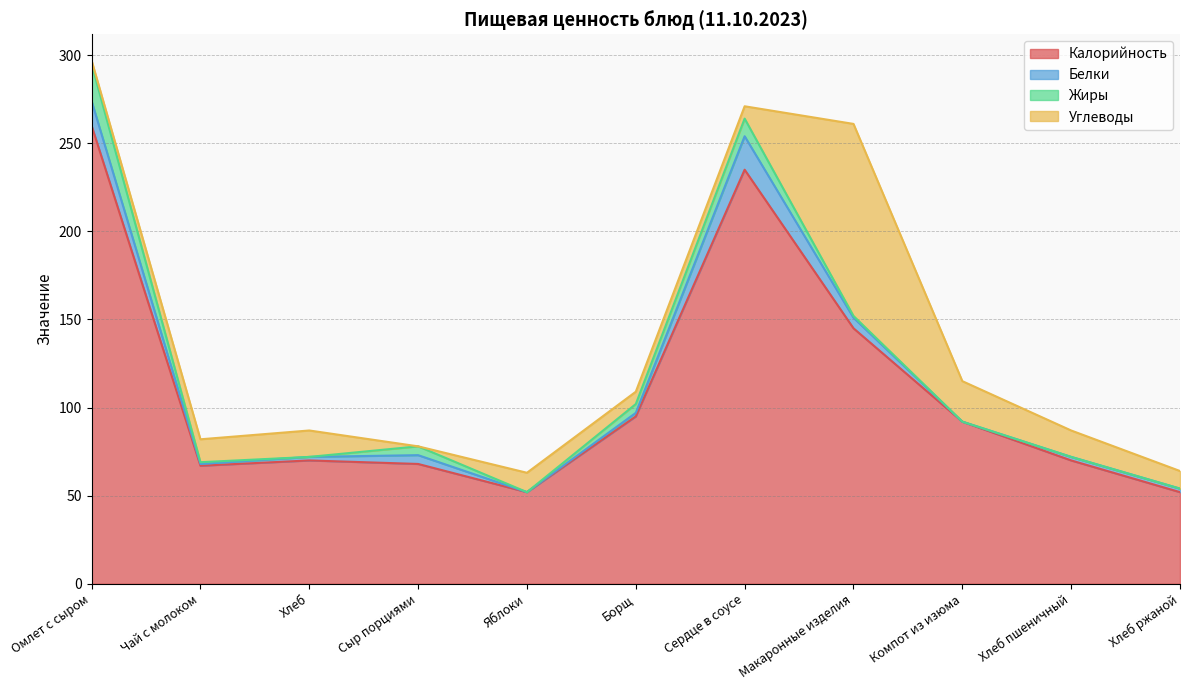

True or false: Белки and Калорийность intersect in this chart.

False